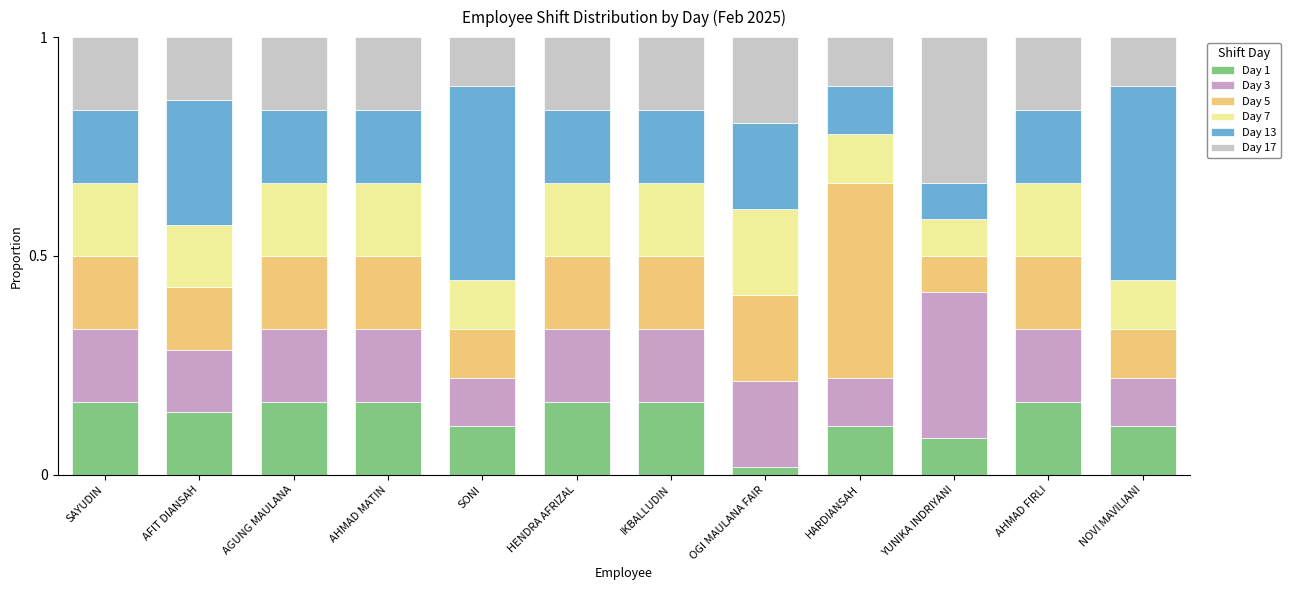

What is the total value across all series at OGI MAULANA FAIR?

1.0